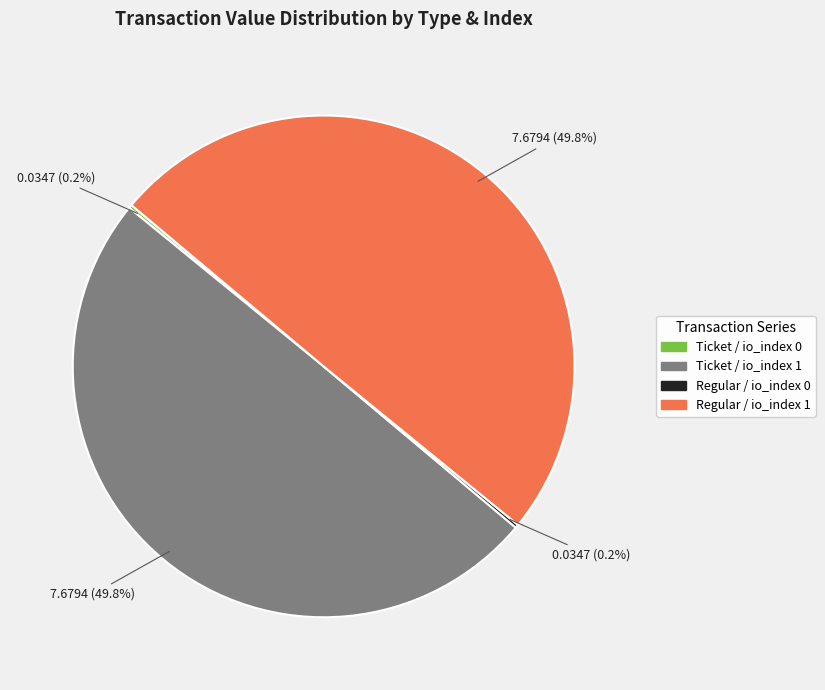

What portion of the pie excludes Ticket / io_index 1?

50.2%